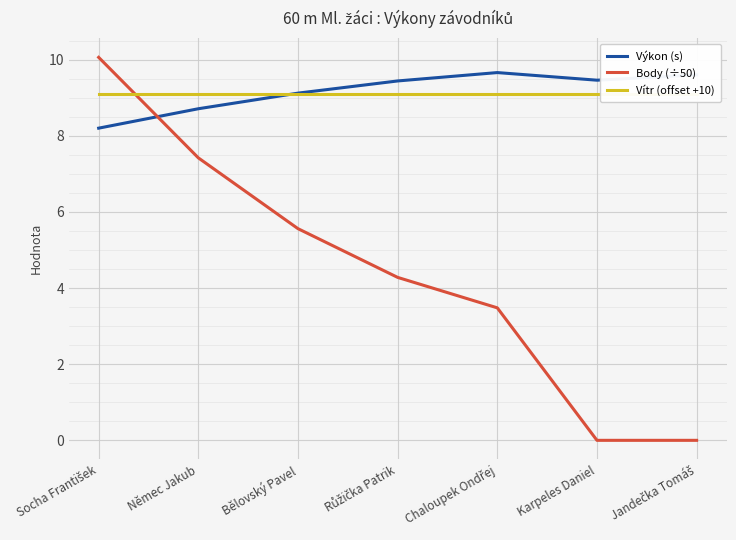

Is it true that Vítr (offset +10) equals 9.1 at Karpeles Daniel?

True